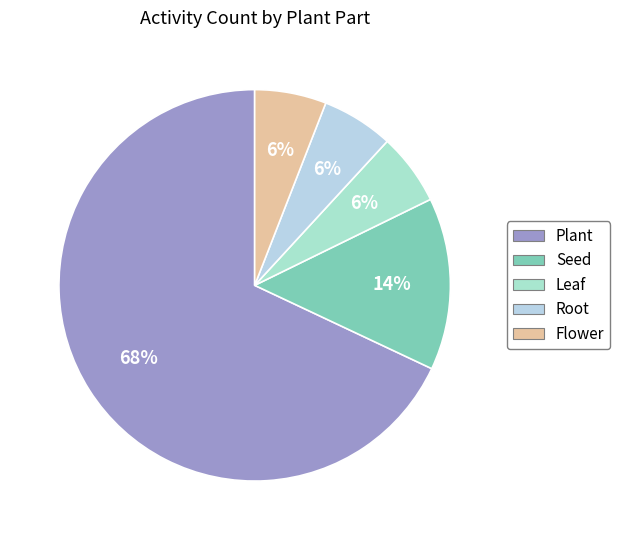

To the nearest percent, what is the difference between the Seed and Root slice percentages?

8%